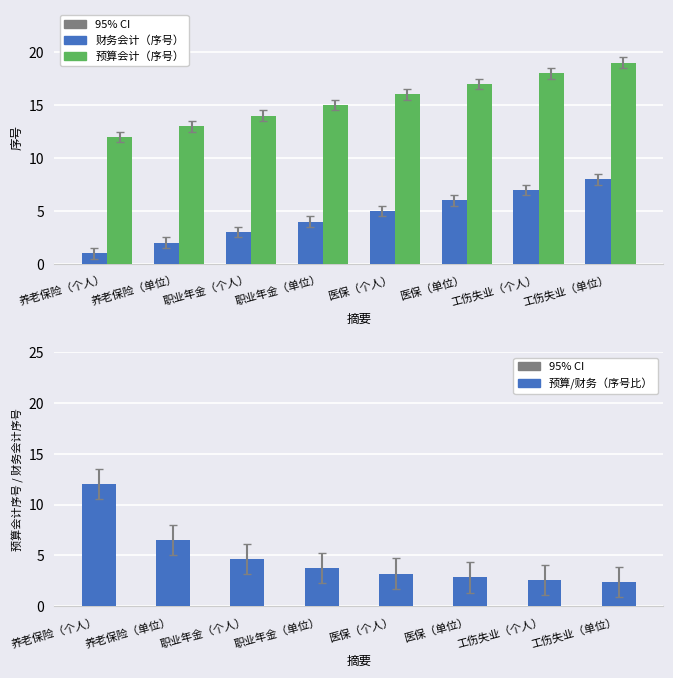

How many categories are shown in the chart?

8